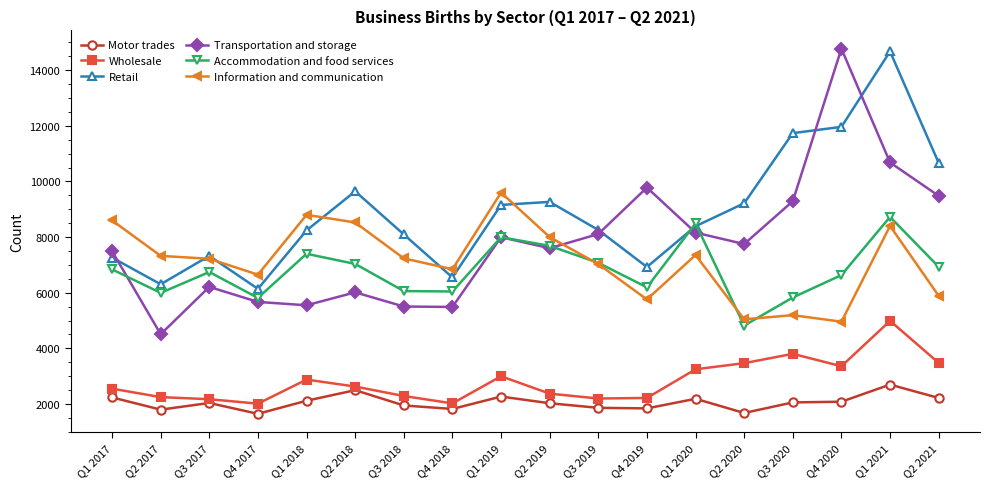

At which category is the sum across all series the highest?

Q1 2021